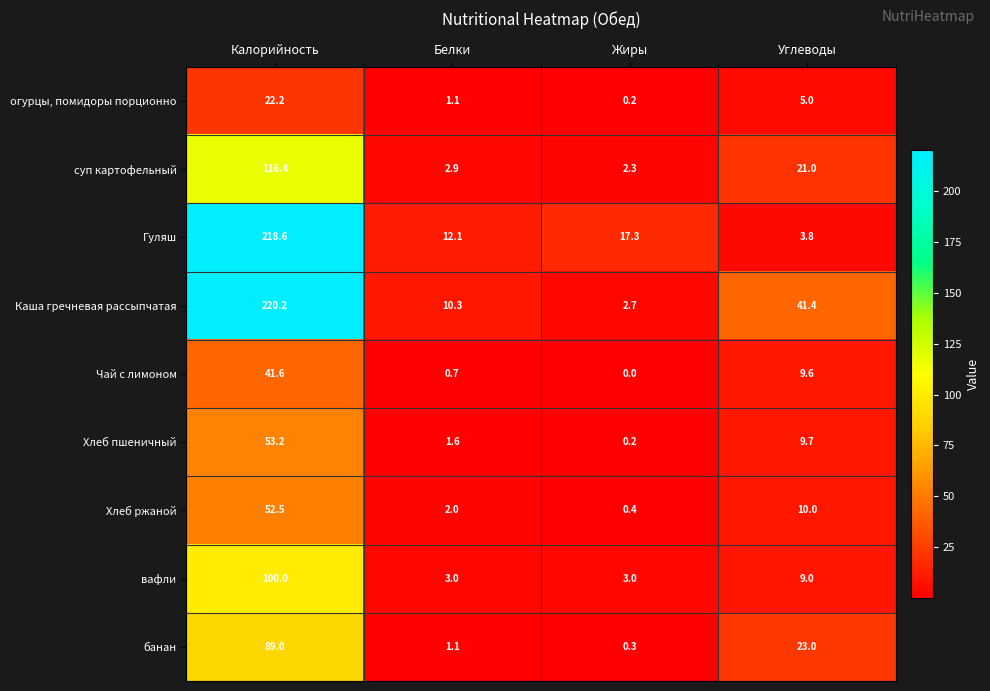

At which label is банан closest to 44?

Углеводы